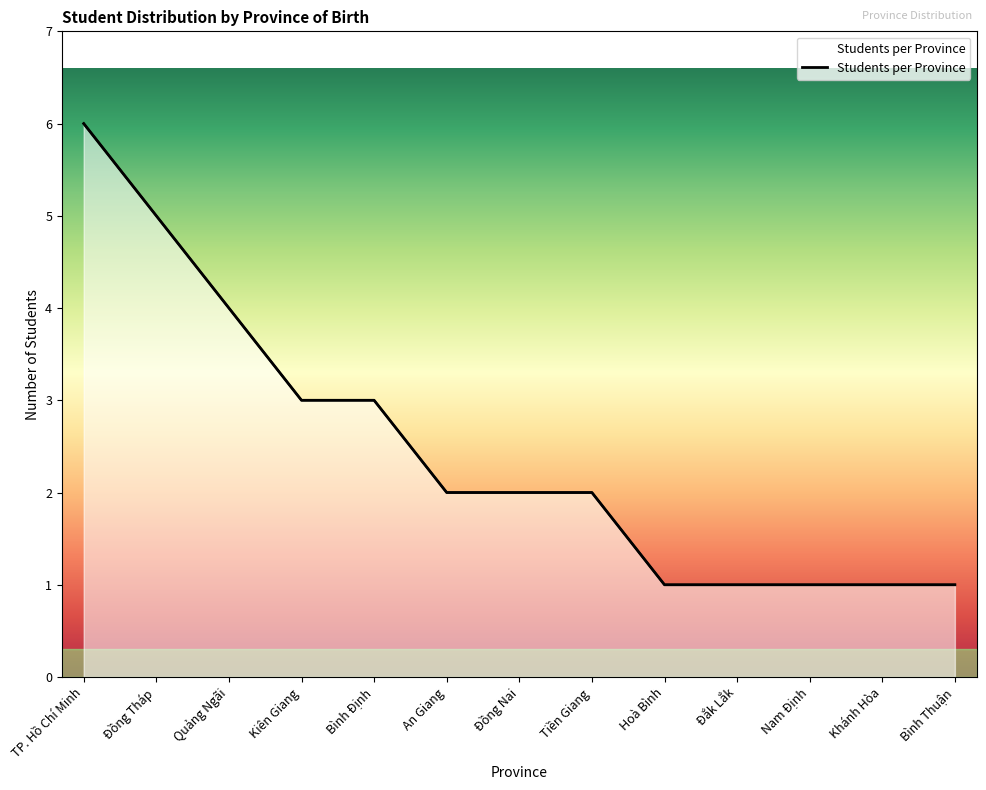

List the labels in order of value, smallest first.

Hoà Bình, Đắk Lắk, Nam Định, Khánh Hòa, Bình Thuận, An Giang, Đồng Nai, Tiền Giang, Kiên Giang, Bình Định, Quảng Ngãi, Đồng Tháp, TP. Hồ Chí Minh